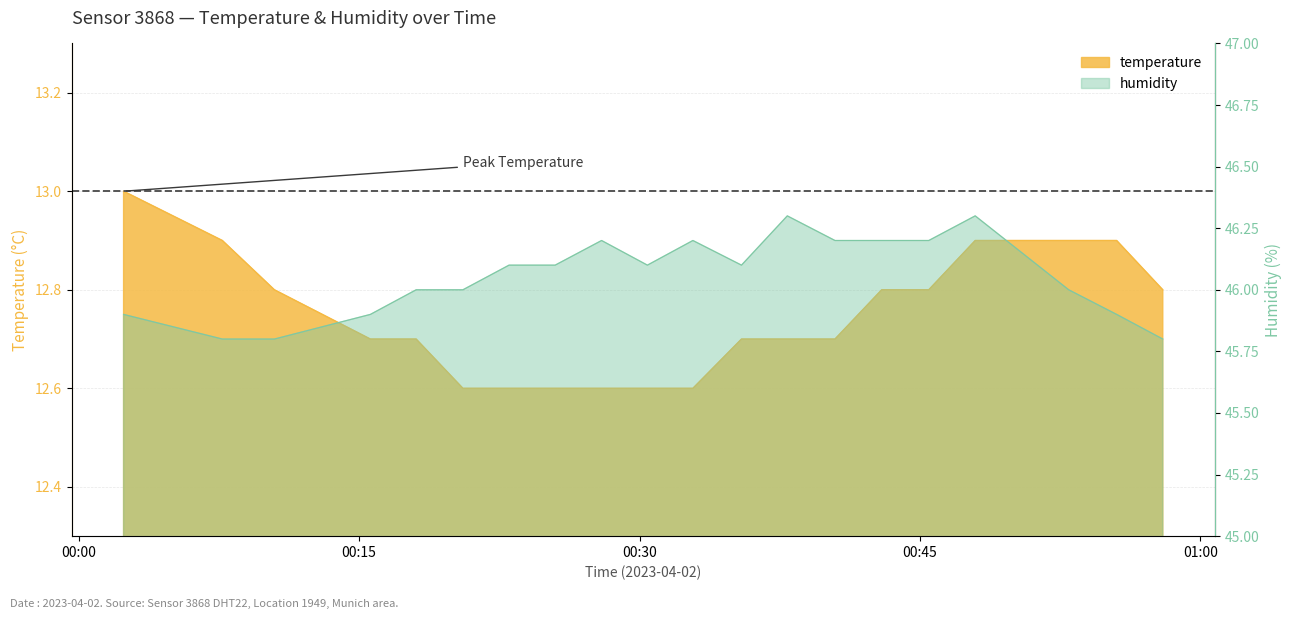

What is the label of the 15th point from the left?

14:00